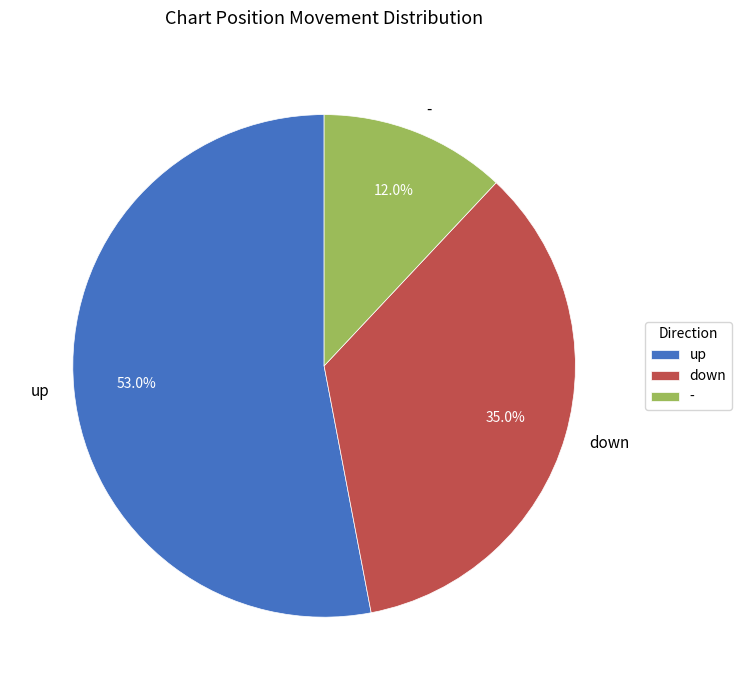

Is there a majority slice in this chart?

Yes